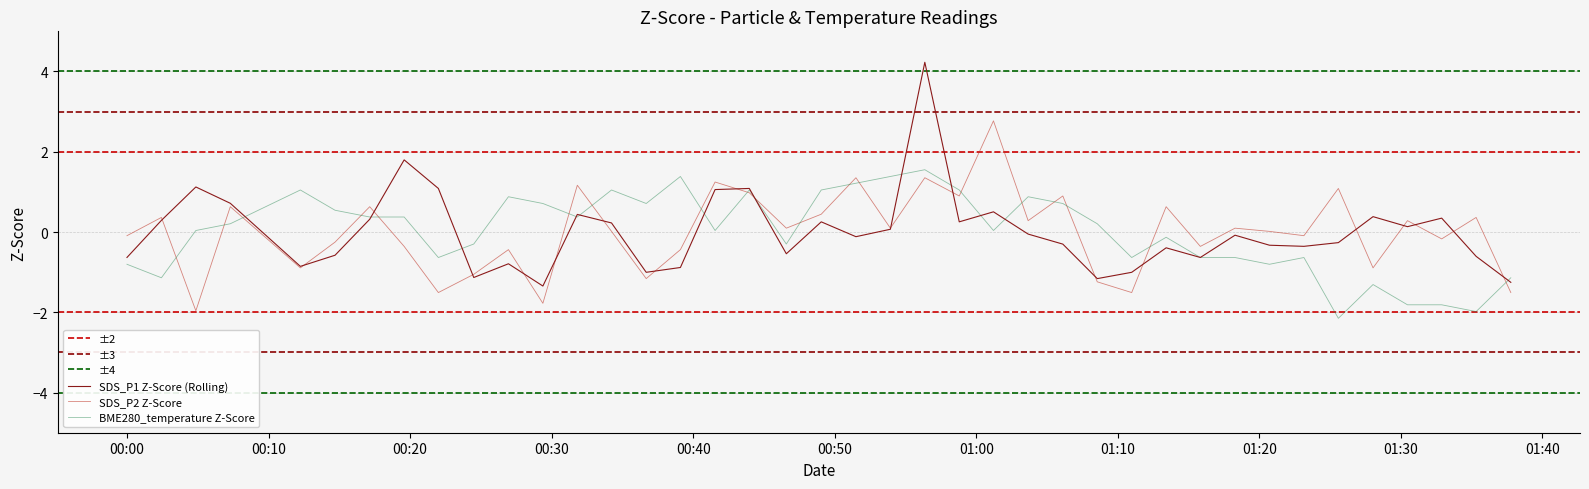

What is the minimum value for SDS_P2 Z-Score?

-2.0